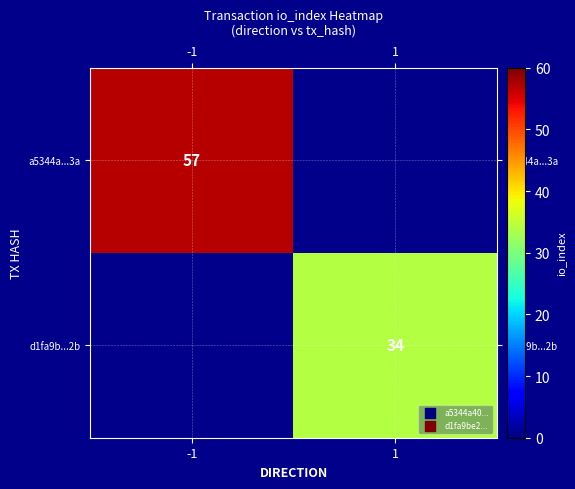

True or false: d1fa9b...2b has a value of 24 at 1.

False